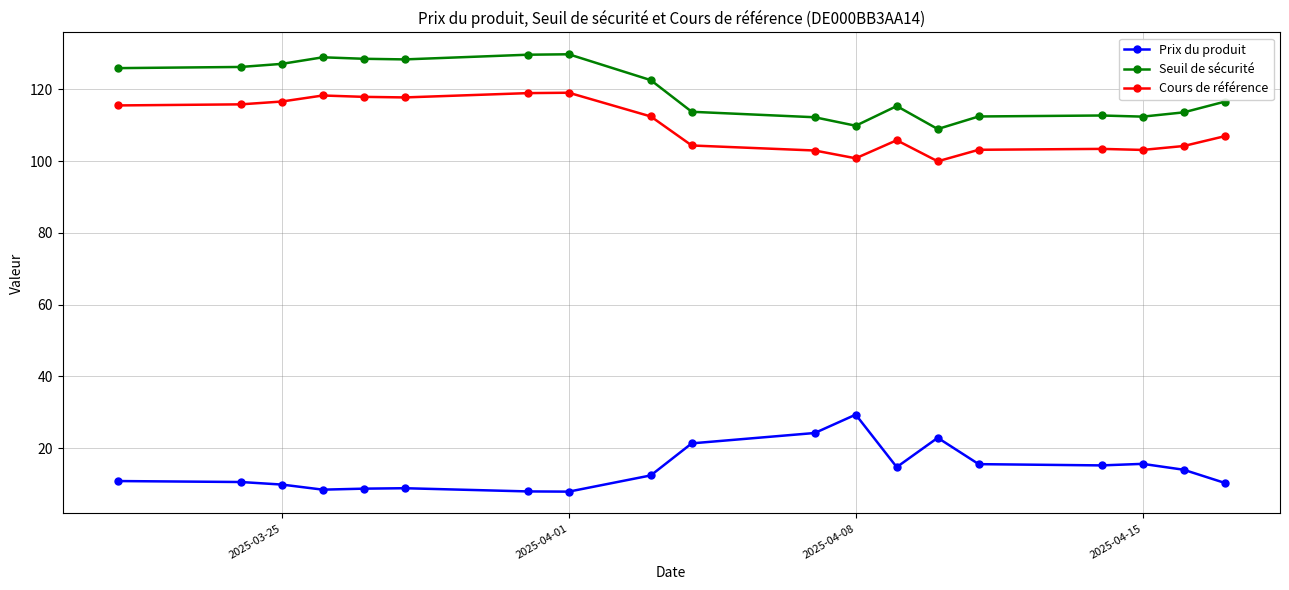

What is the minimum value shown in the chart?

7.9